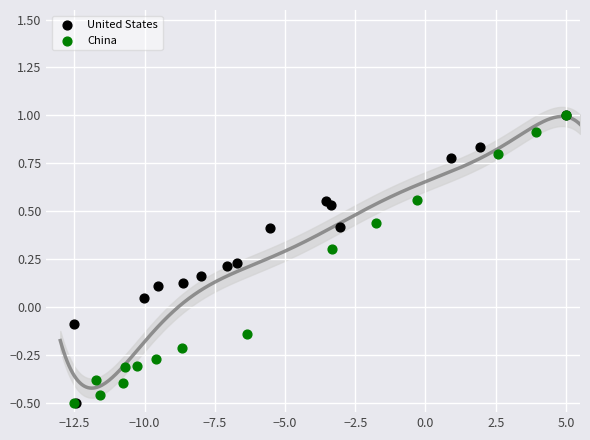

What are all the series names shown in the legend?

United States, China